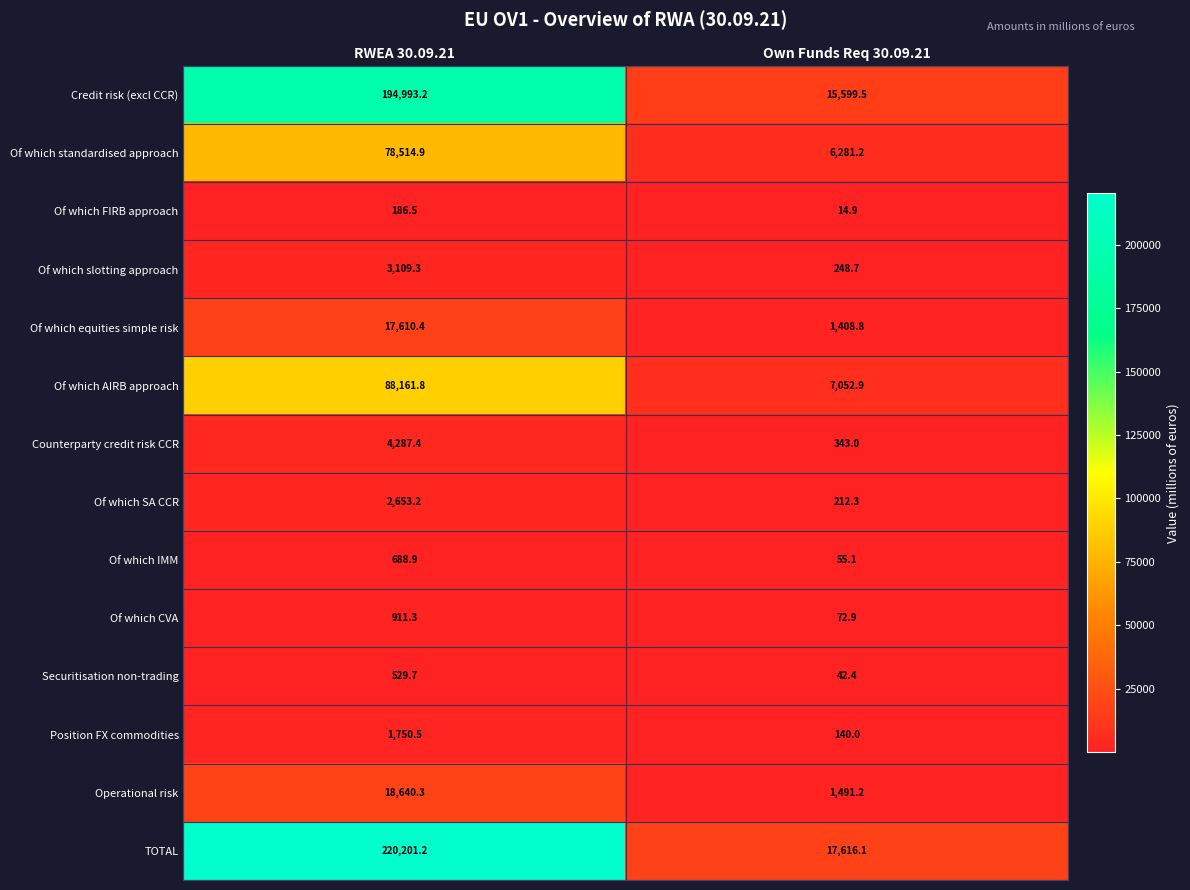

At RWEA 30.09.21, list the series in order from largest to smallest.

TOTAL, Credit risk (excl CCR), Of which AIRB approach, Of which standardised approach, Operational risk, Of which equities simple risk, Counterparty credit risk CCR, Of which slotting approach, Of which SA CCR, Position FX commodities, Of which CVA, Of which IMM, Securitisation non-trading, Of which FIRB approach